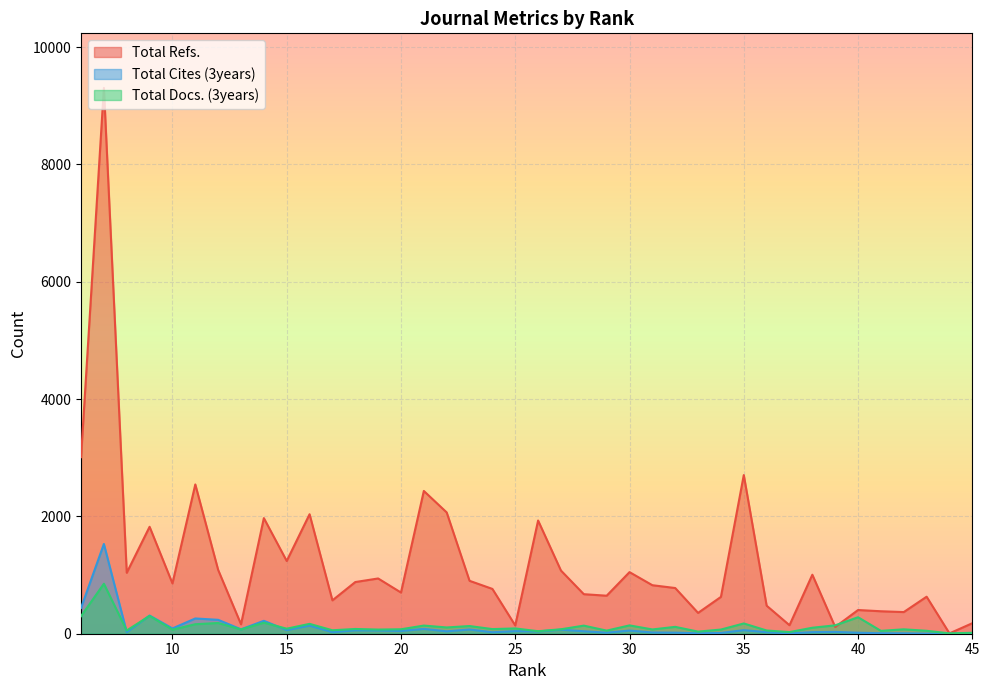

In Total Cites (3years), how many points are higher than both neighbors (excluding endpoints)?

13